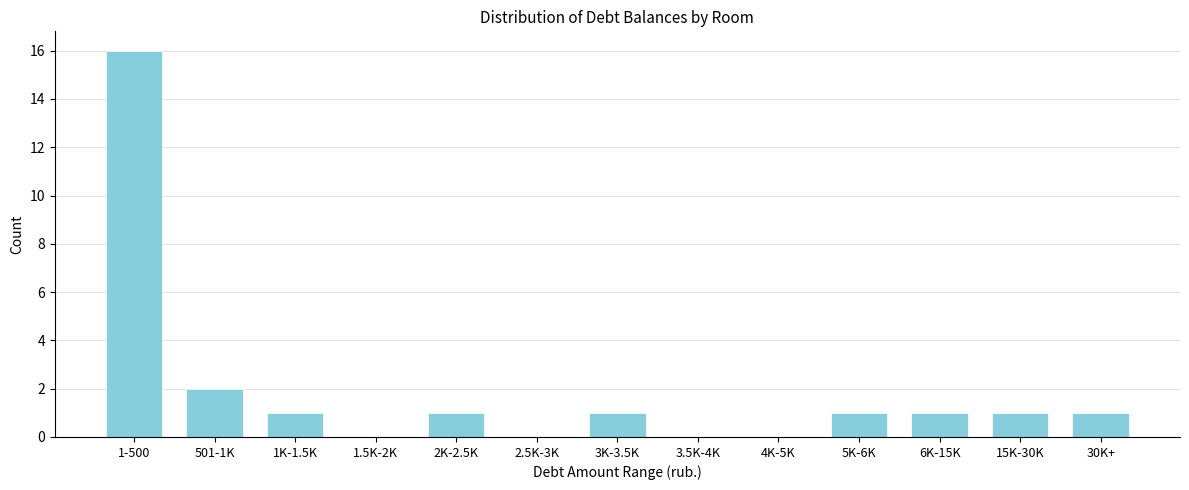

Reading left to right, list all the values displayed in this chart.

1-500=16	501-1K=2	1K-1.5K=1	1.5K-2K=0	2K-2.5K=1	2.5K-3K=0	3K-3.5K=1	3.5K-4K=0	4K-5K=0	5K-6K=1	6K-15K=1	15K-30K=1	30K+=1